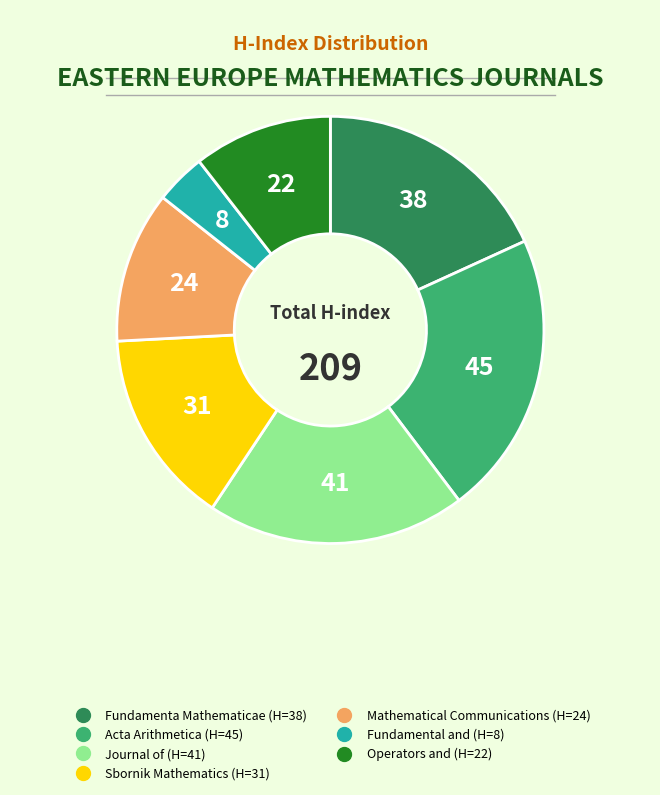

Is there any slice that represents more than half of the pie?

No